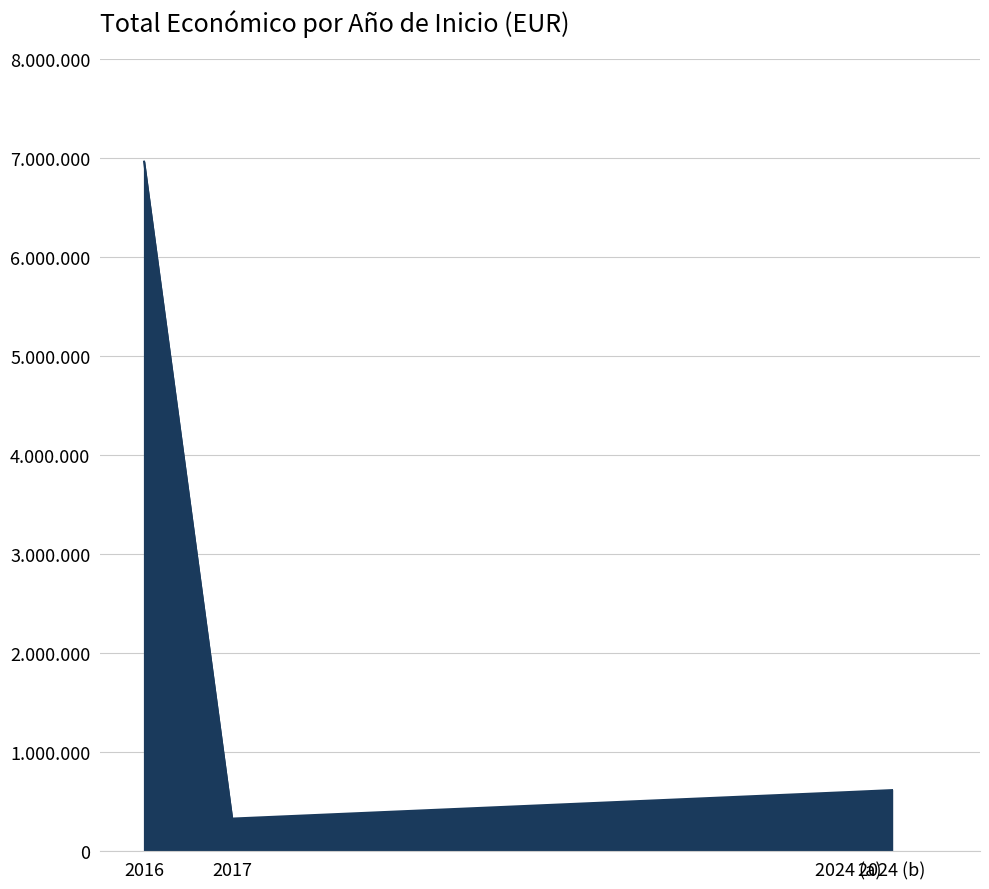

Does the chart display data point markers on the line(s)?

No